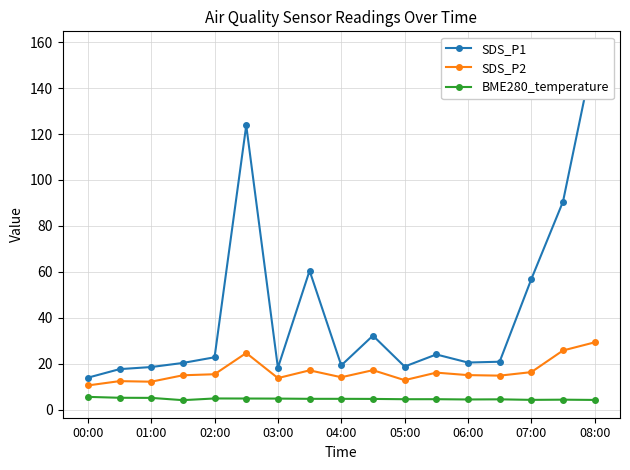

True or false: SDS_P1 and BME280_temperature cross at least once.

False